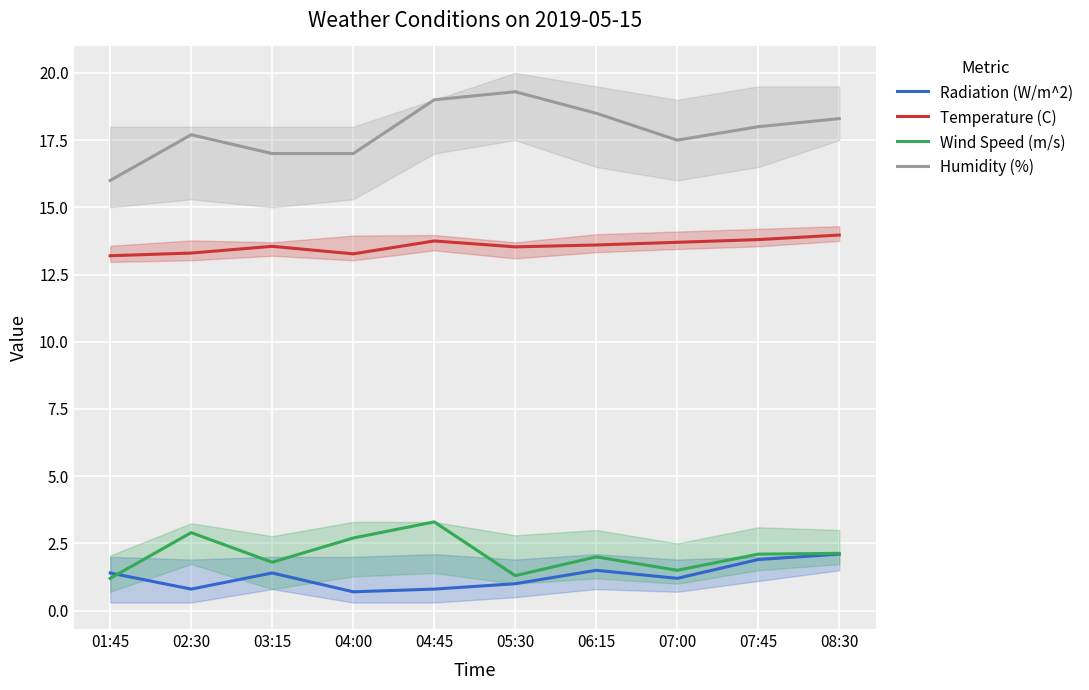

The Humidity (%) series shows 17.5 at 07:00. True or false?

True